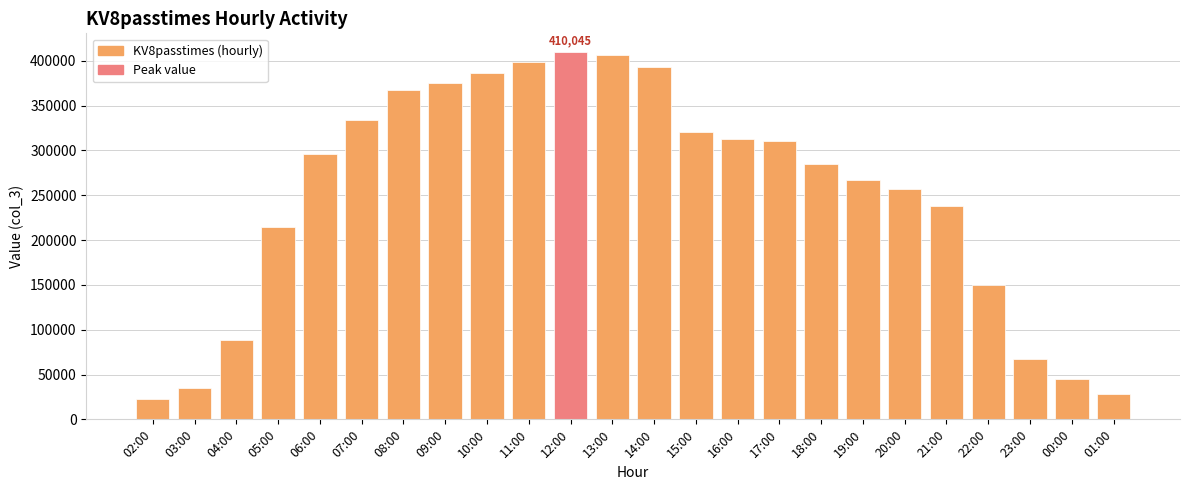

The chart shows a value of 163143 at 19:00. True or false?

False